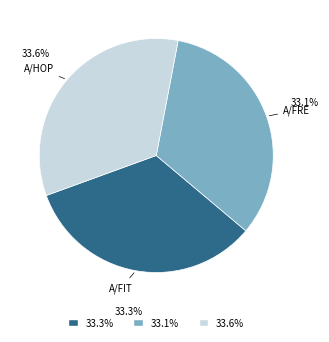

What is the ratio of the value at 33.6% to the value at 33.3%?

1.0